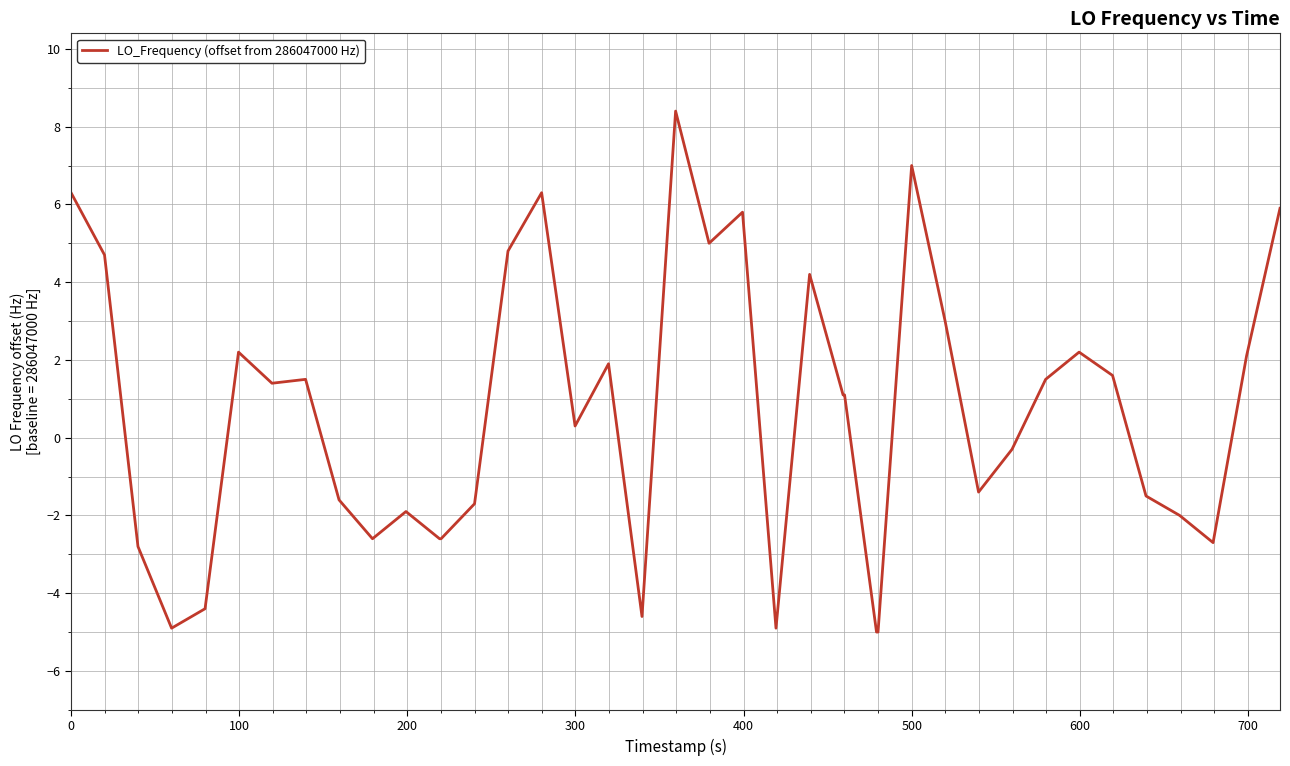

What is the smallest value displayed?

-5.0